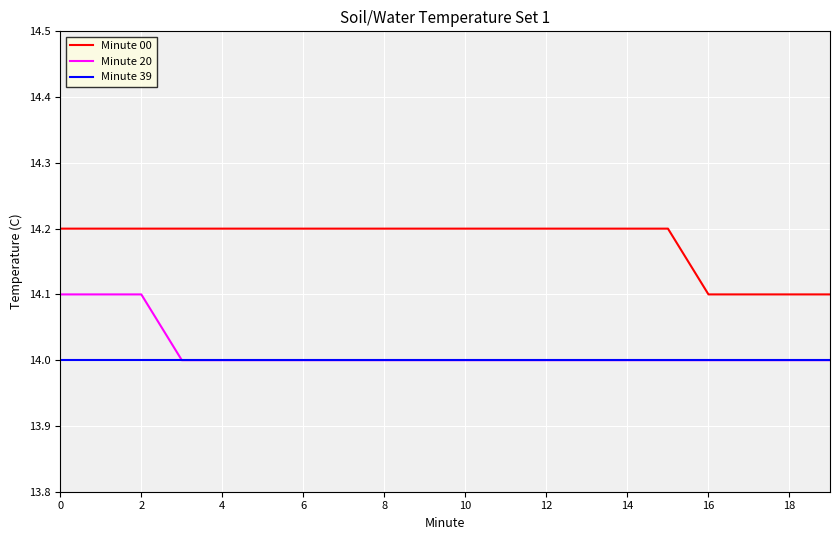

What is the minimum value for Minute 20?

14.0